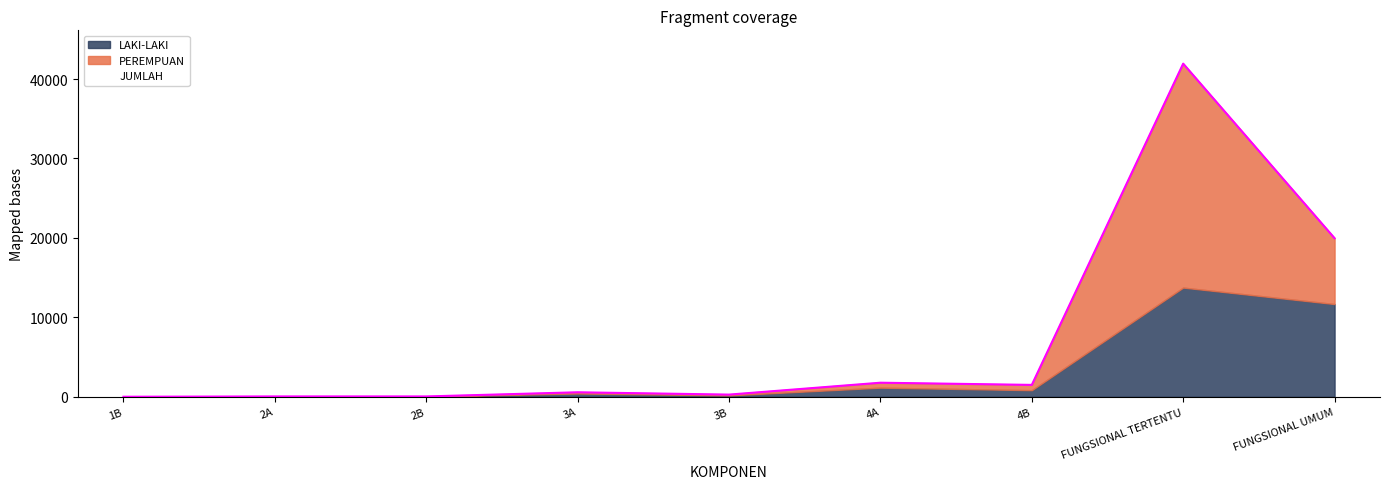

True or false: PEREMPUAN has a value of 41942 at FUNGSIONAL TERTENTU.

True